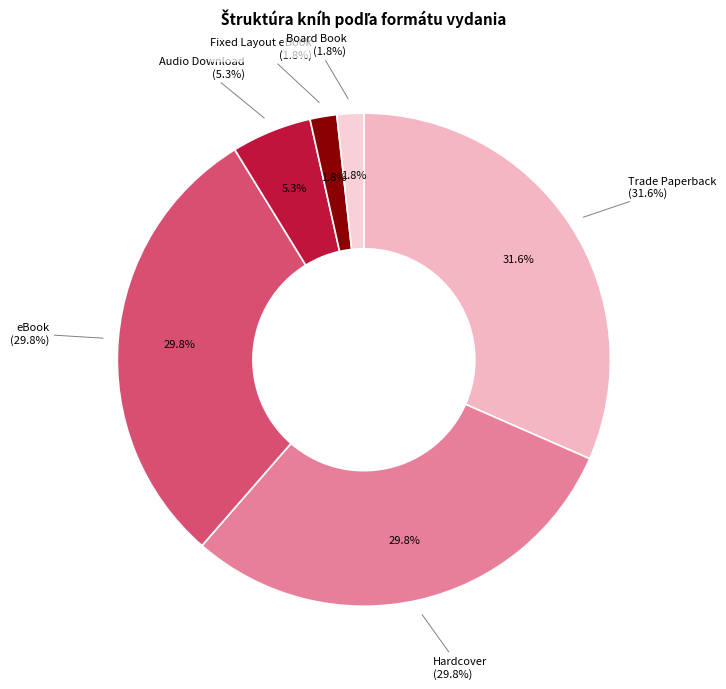

What is the ratio of the value at Trade Paperback to the value at Audio Download?

6.0